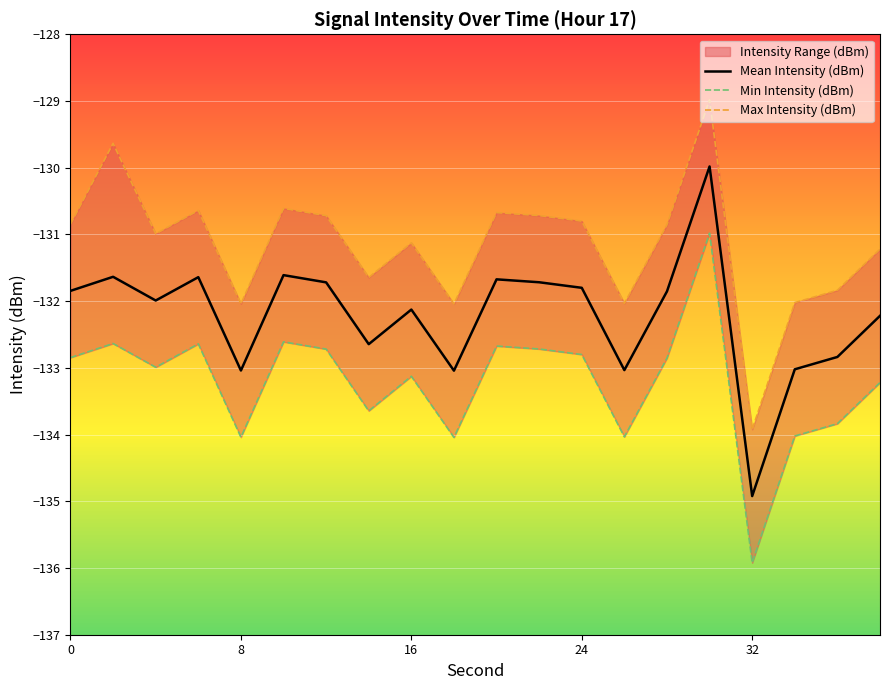

Is it true that Mean Intensity (dBm) equals -237.1 at 24?

False